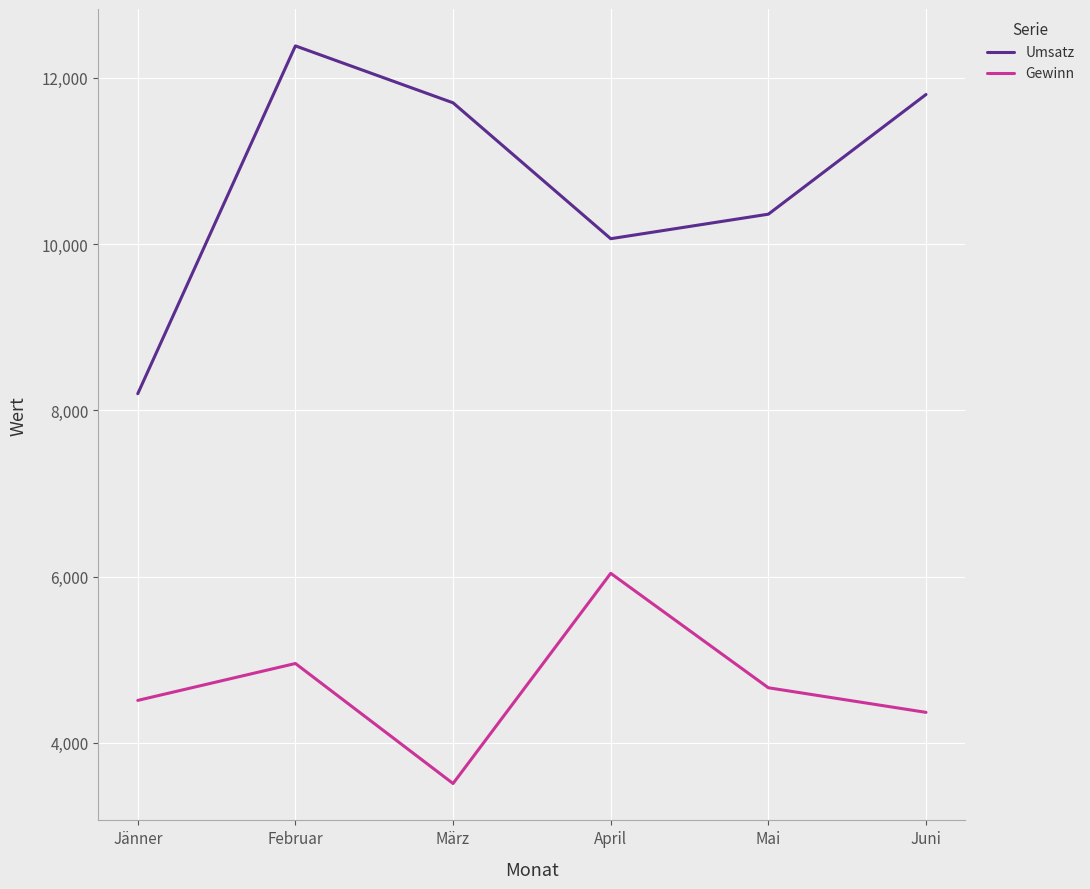

Where is the first local maximum for Gewinn?

Februar